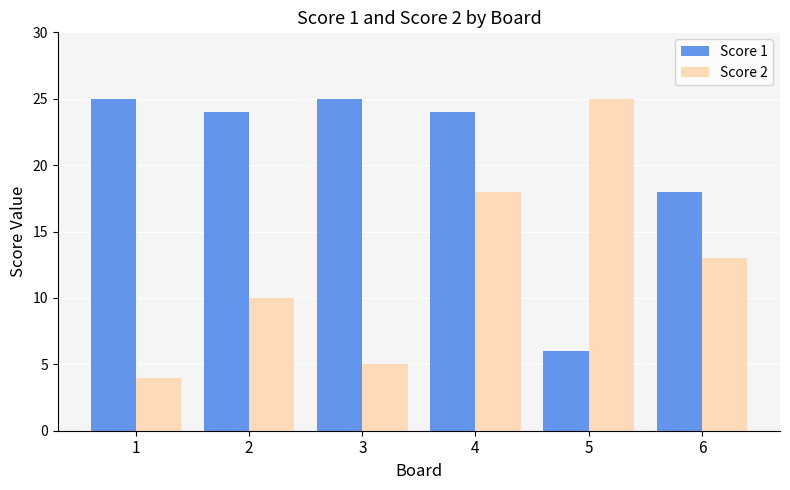

Is it true that Score 2 equals 4 at 1?

True